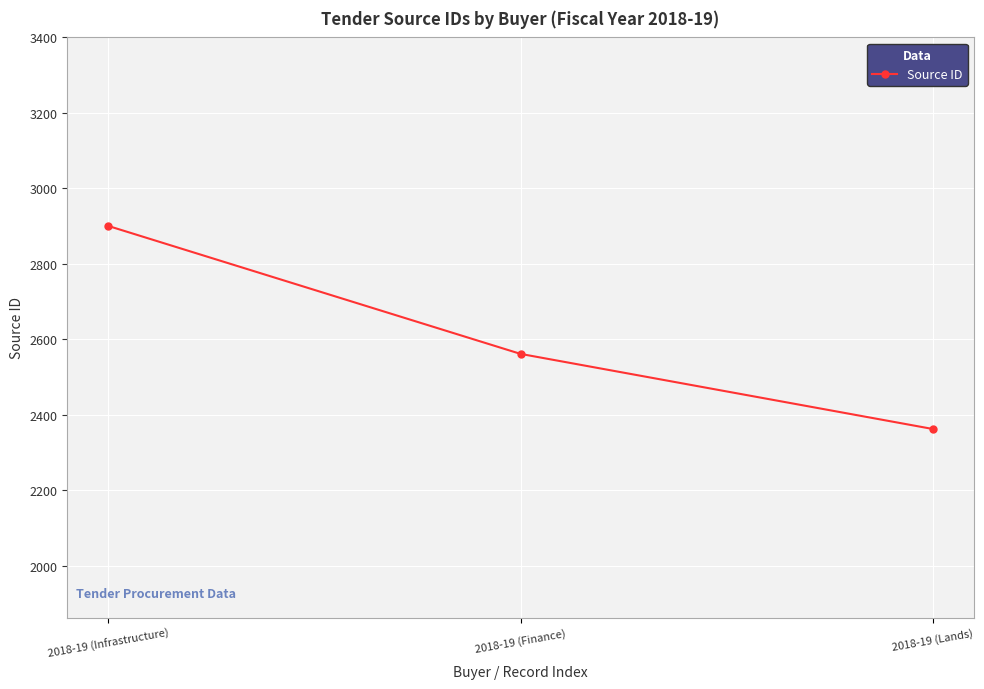

What is the difference between the values at 2018-19 (Lands) and 2018-19 (Finance)?

199